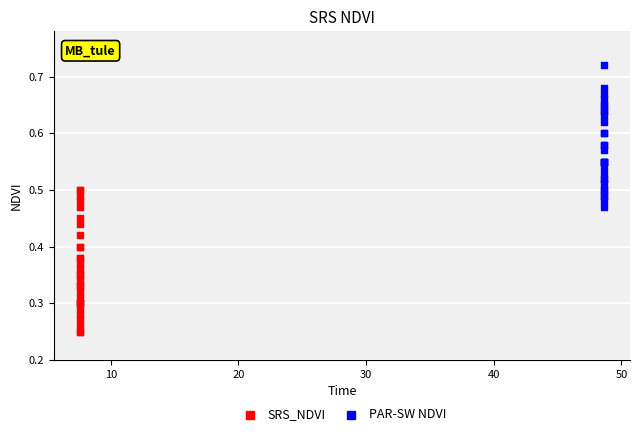

Which series contains the lowest Y value?

SRS_NDVI